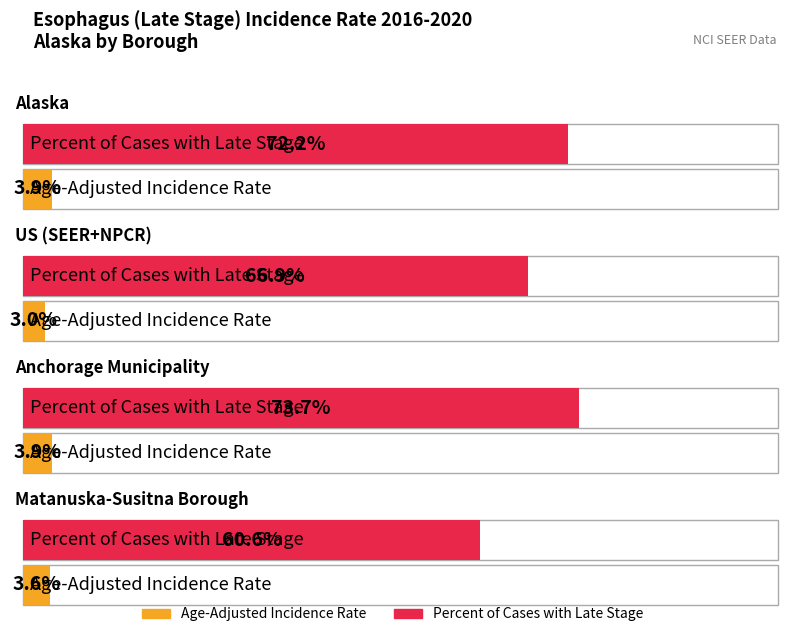

What is the approximate value of Percent of Cases with Late Stage at Matanuska-Susitna Borough?

60.6